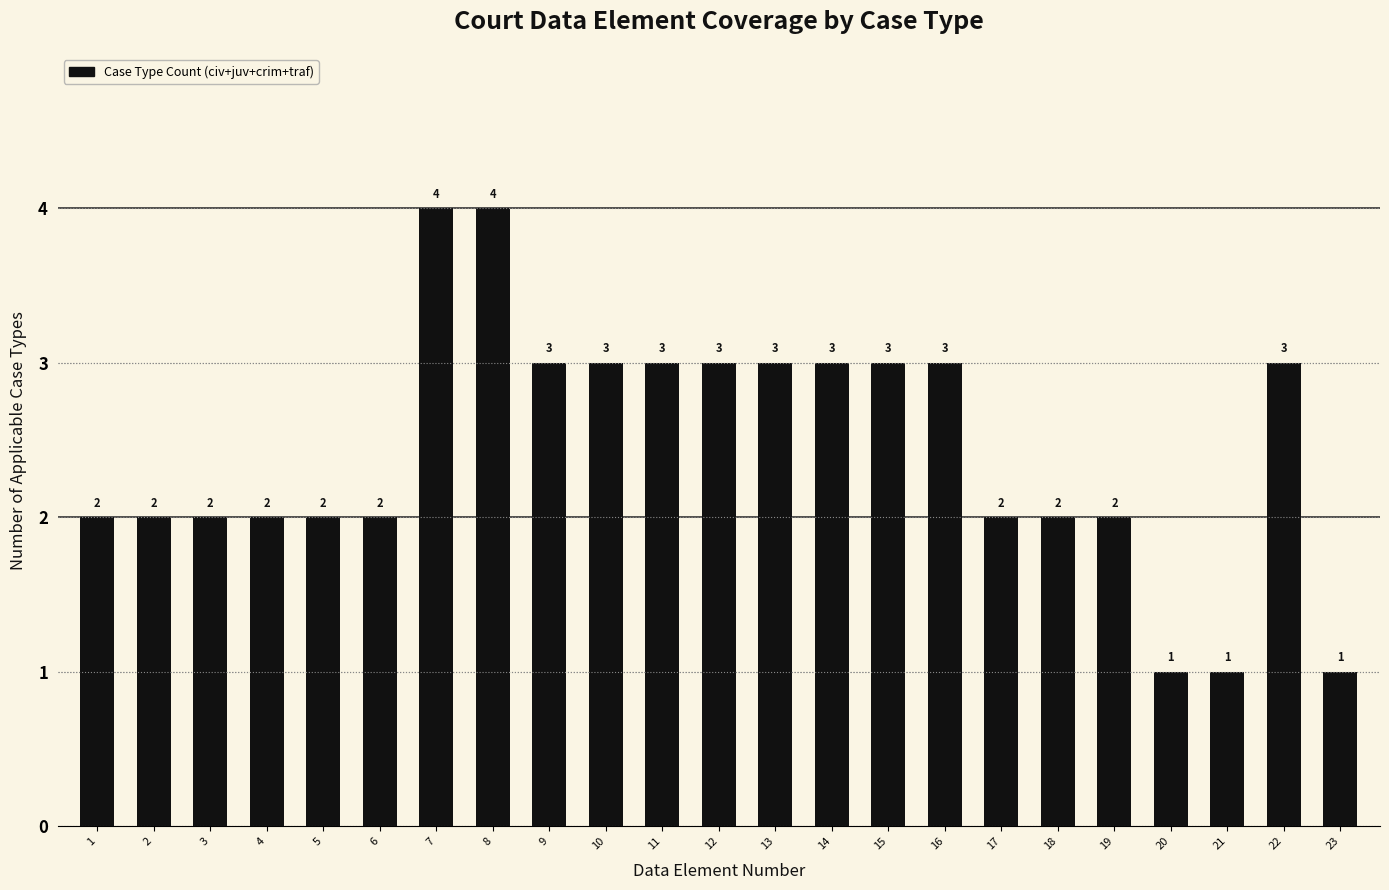

Reading left to right, what are all the values shown in this chart?

2	2	2	2	2	2	4	4	3	3	3	3	3	3	3	3	2	2	2	1	1	3	1